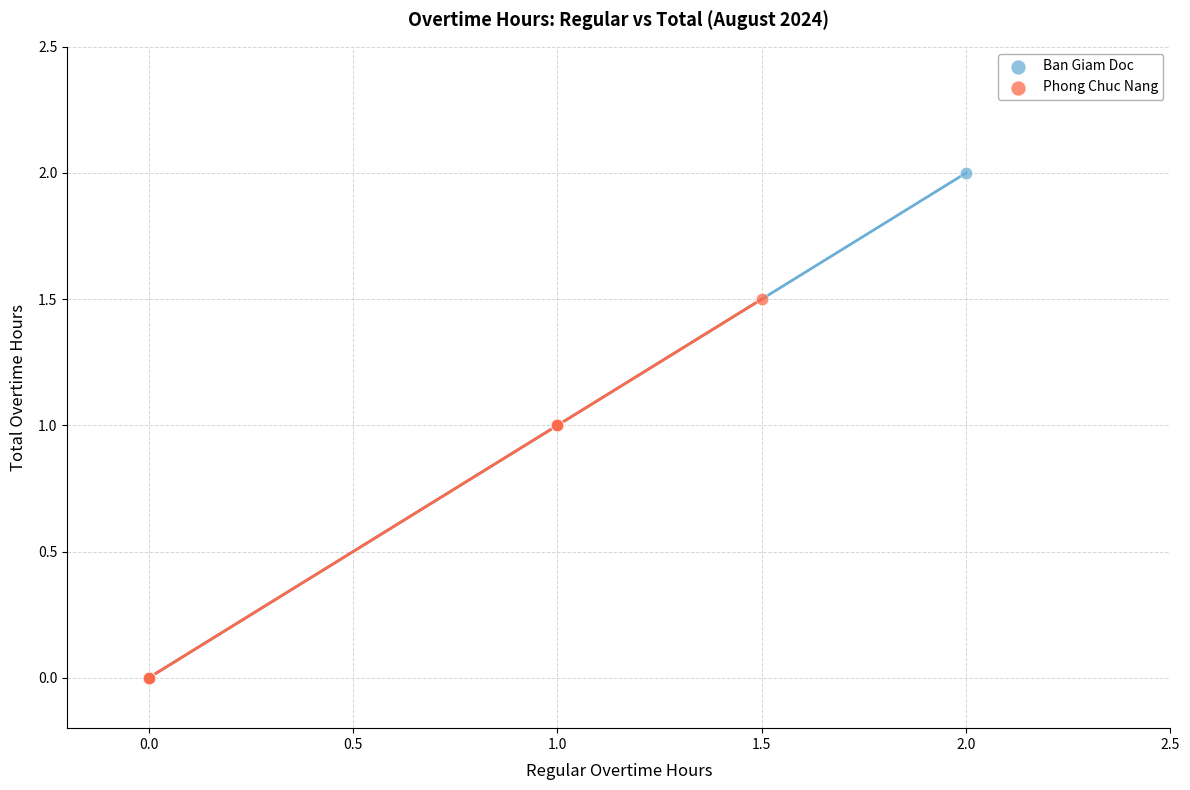

Which series has the largest Y range (max minus min)?

Ban Giam Doc